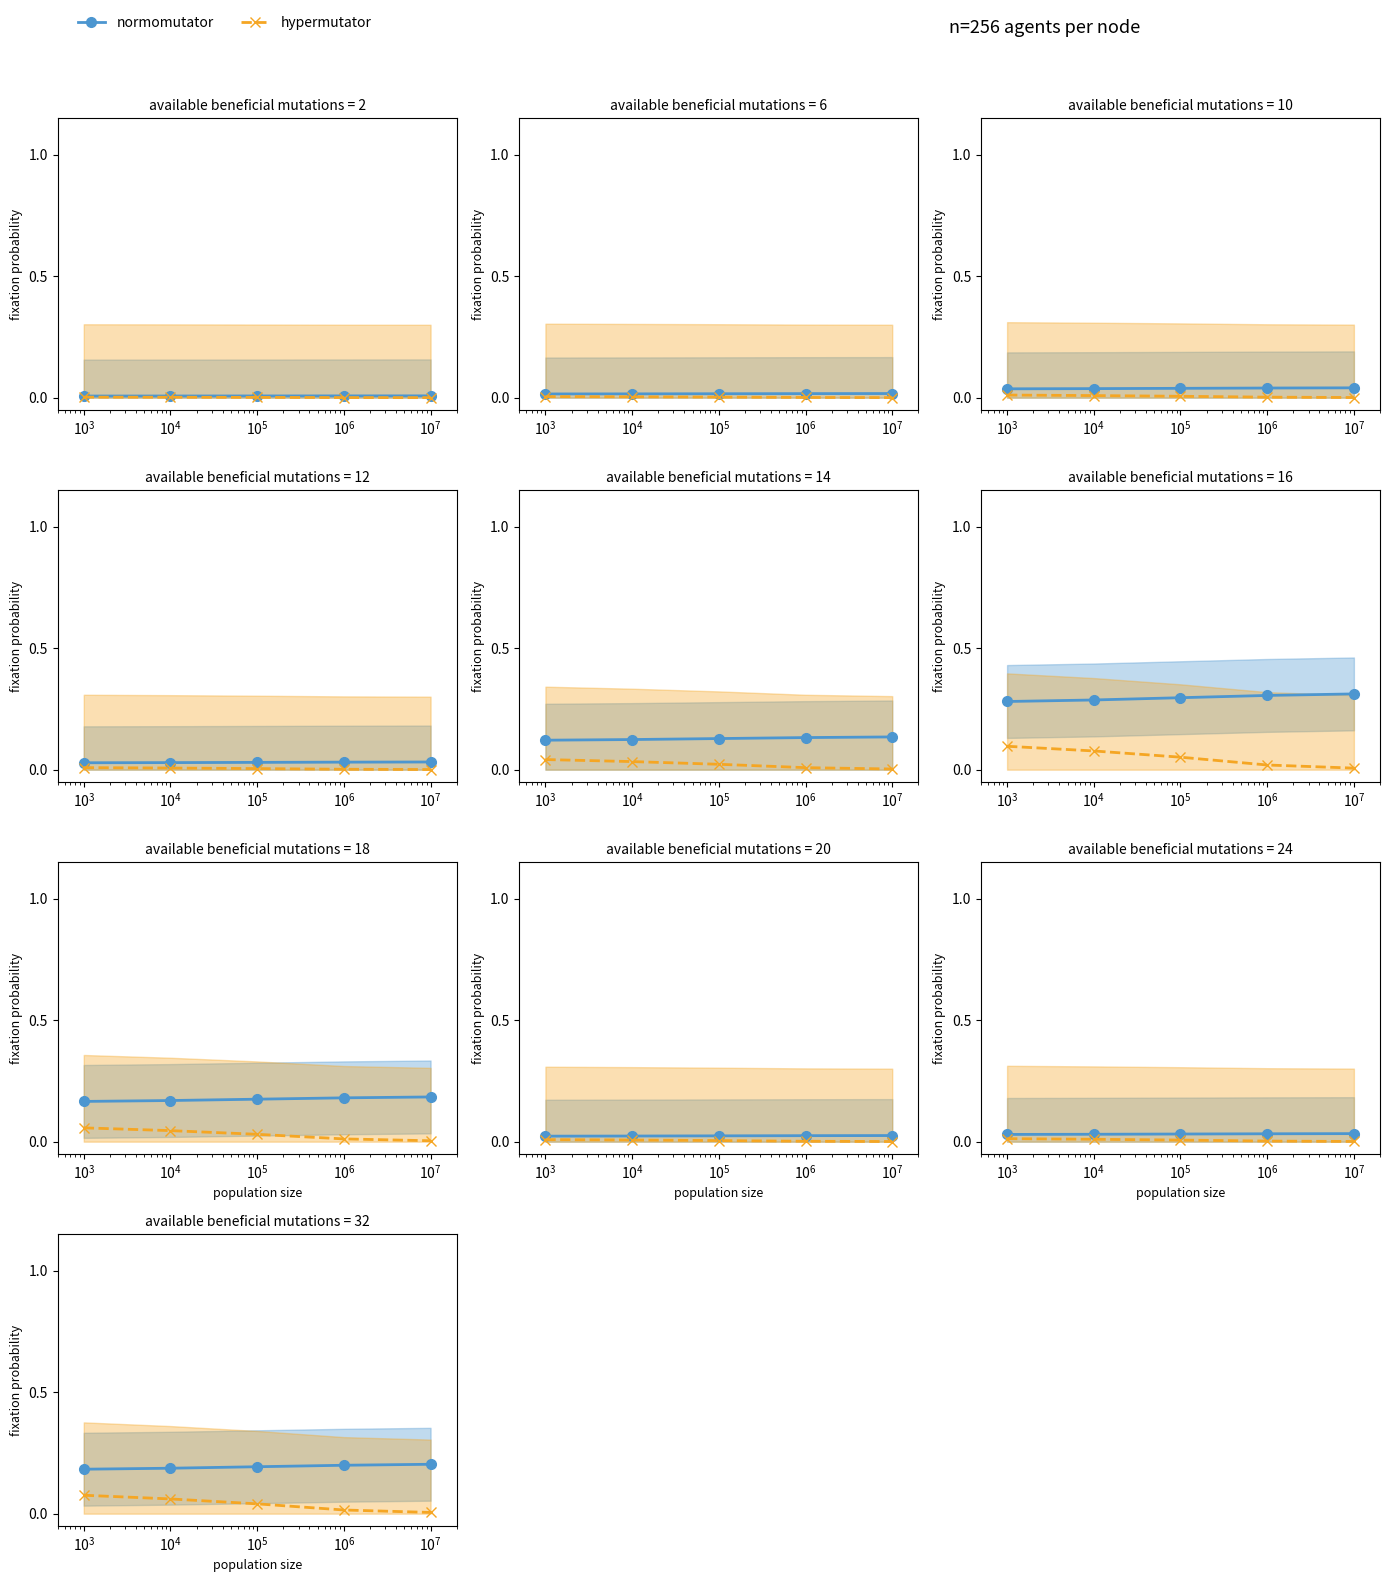

What are all the series names shown in the legend?

normomutator, hypermutator